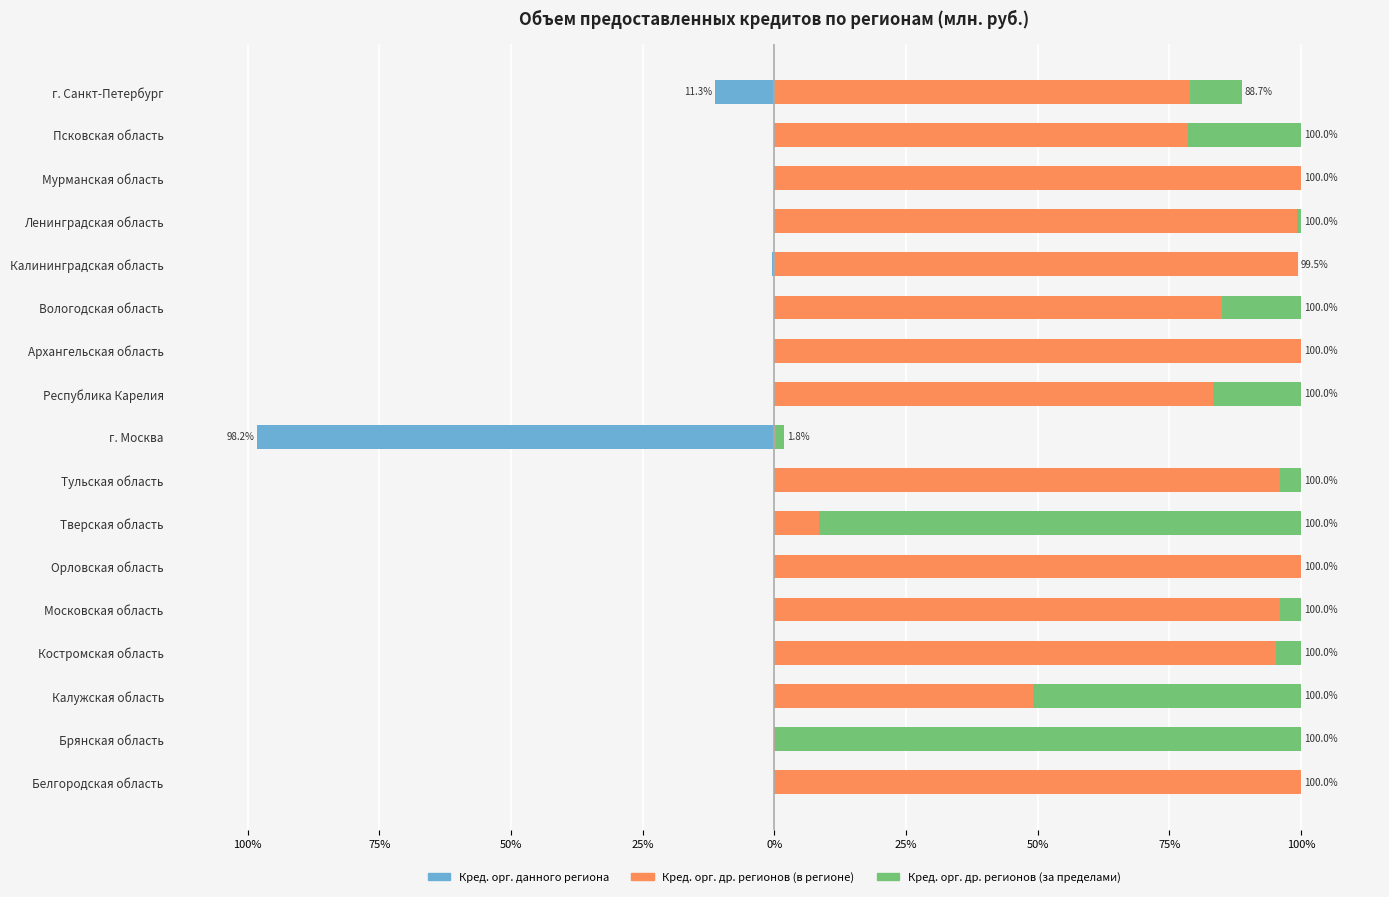

What is the smallest value displayed?

-98.2